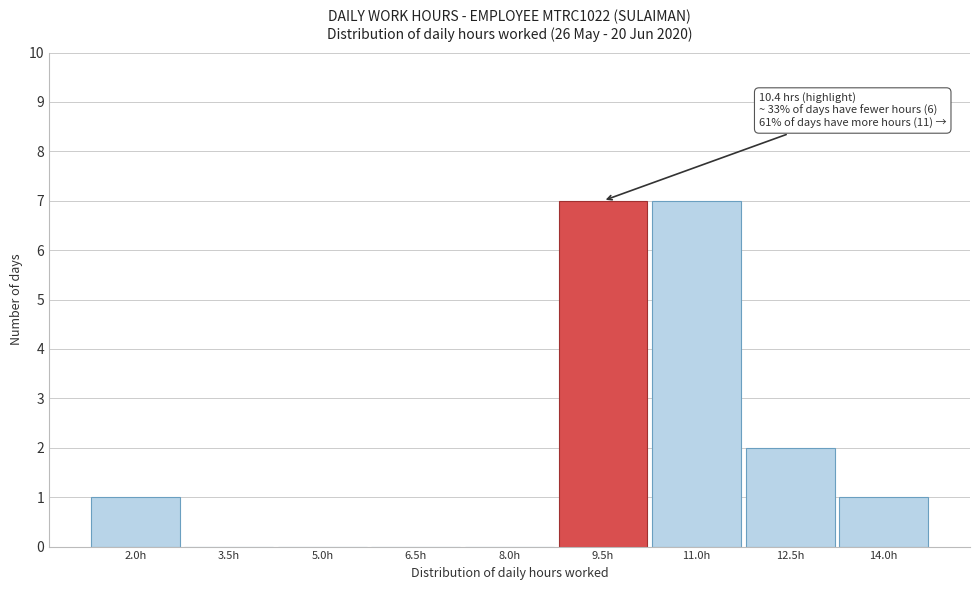

Reading left to right, transcribe all the data shown in this chart.

2.0h=1	3.5h=0	5.0h=0	6.5h=0	8.0h=0	9.5h=7	11.0h=7	12.5h=2	14.0h=1